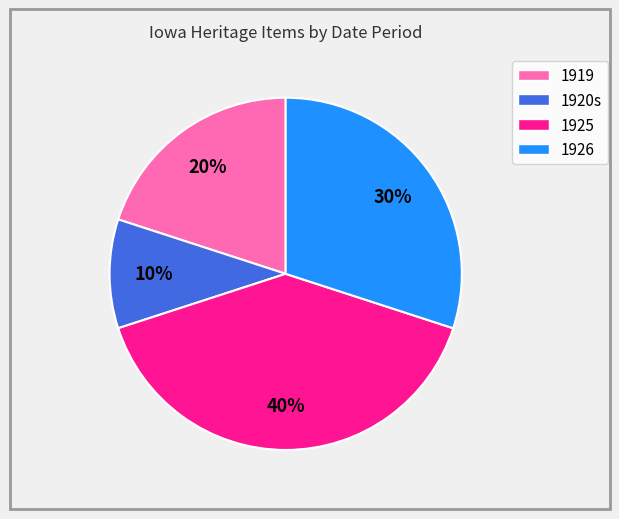

Count the number of slices in the pie.

4